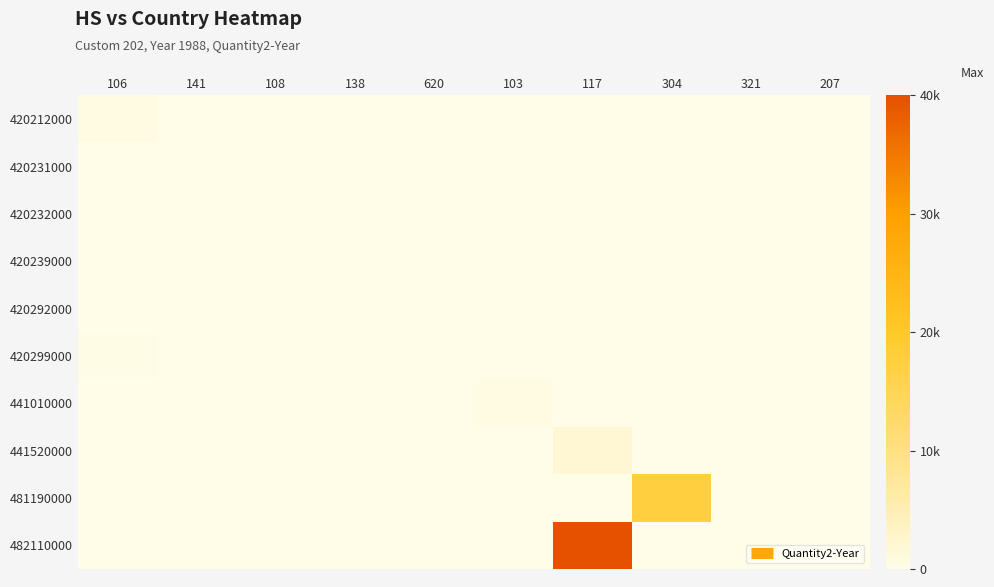

Reading left to right, transcribe all the data shown in this chart.

420212000: 106=573	141=0	108=0	138=0	620=0	103=0	117=0	304=0	321=0	207=0
420231000: 106=0	141=33	108=0	138=0	620=0	103=0	117=0	304=0	321=0	207=0
420232000: 106=0	141=0	108=30	138=0	620=0	103=0	117=0	304=0	321=0	207=0
420239000: 106=0	141=0	108=58	138=0	620=0	103=0	117=0	304=0	321=0	207=0
420292000: 106=0	141=70	108=0	138=0	620=0	103=0	117=0	304=0	321=0	207=0
420299000: 106=203	141=0	108=127	138=72	620=60	103=0	117=0	304=0	321=0	207=0
441010000: 106=0	141=0	108=0	138=0	620=0	103=458	117=0	304=0	321=0	207=0
441520000: 106=0	141=0	108=0	138=0	620=0	103=0	117=2057	304=0	321=0	207=0
481190000: 106=0	141=0	108=0	138=0	620=0	103=0	117=0	304=17816	321=0	207=0
482110000: 106=0	141=0	108=0	138=0	620=0	103=0	117=40923	304=0	321=0	207=0